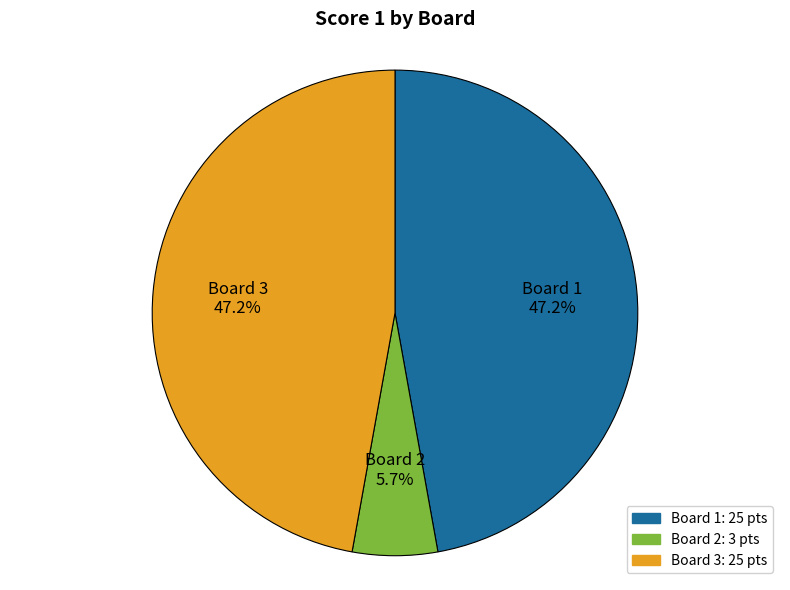

Count the number of slices in the pie.

3